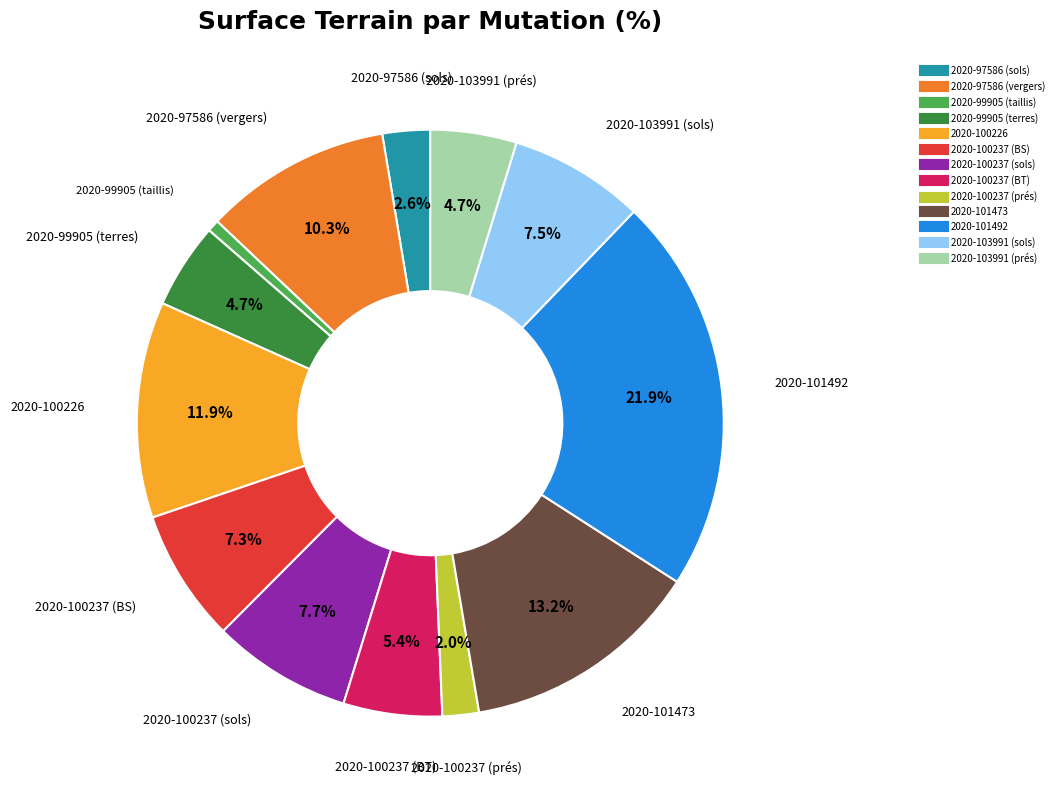

Is there a majority slice in this chart?

No